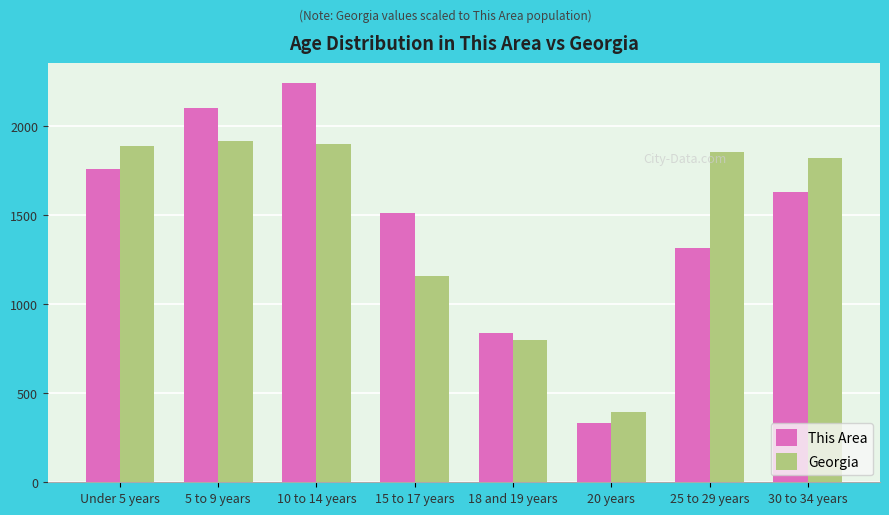

What is the sum of all This Area values?

11734.0